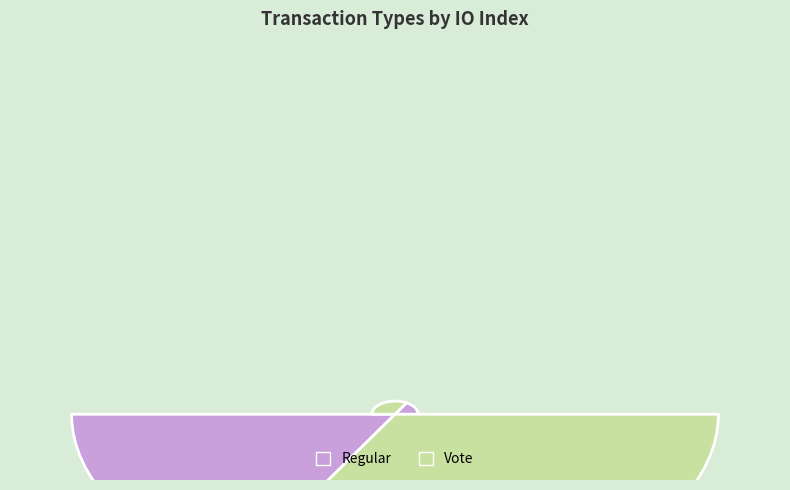

How many segments does this pie chart have?

2